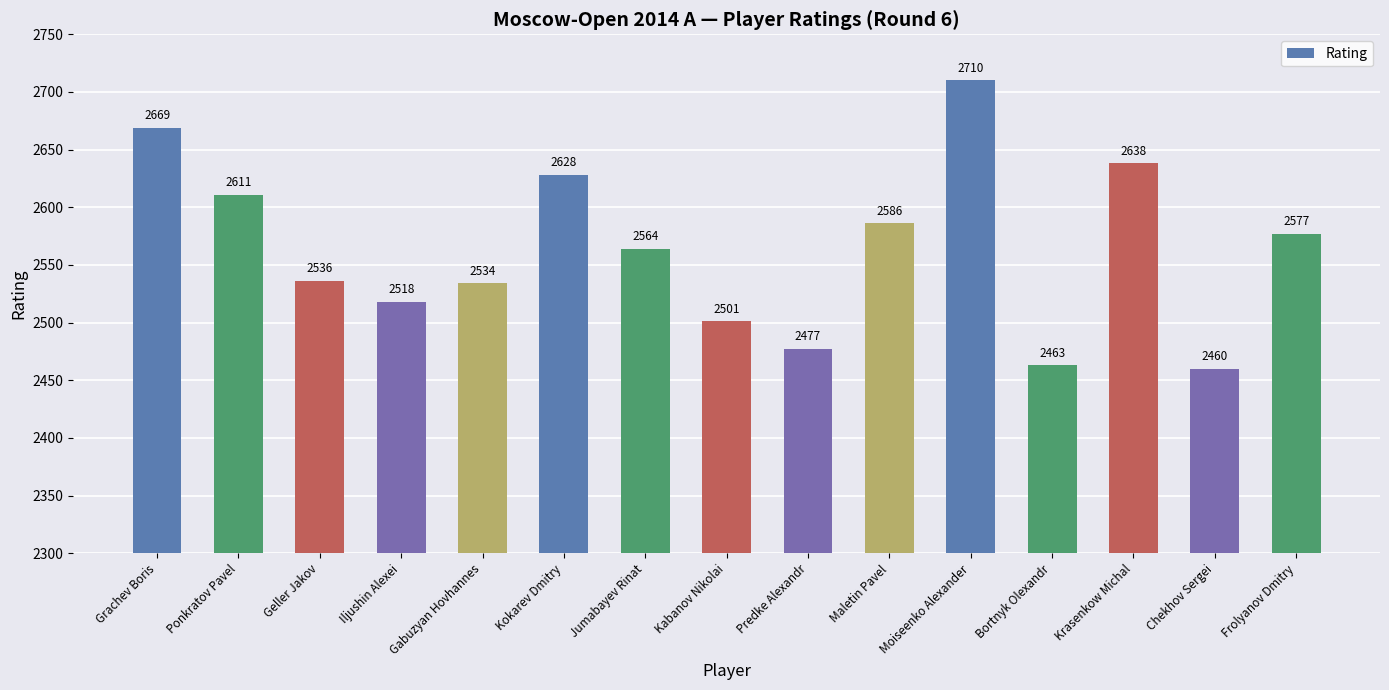

What is the sum of all values?

38472